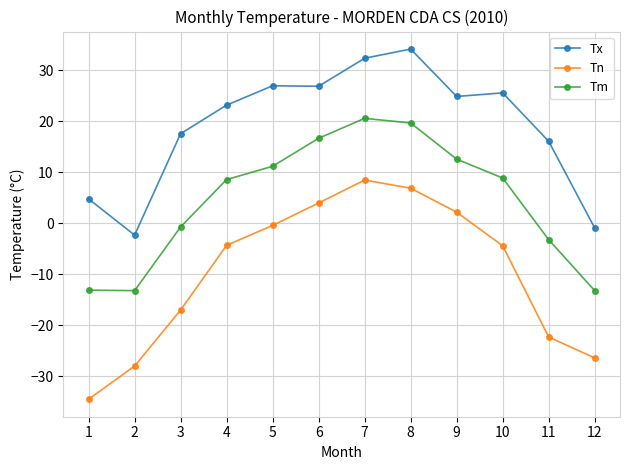

Rank the series by their average value, from lowest to highest.

Tn, Tm, Tx